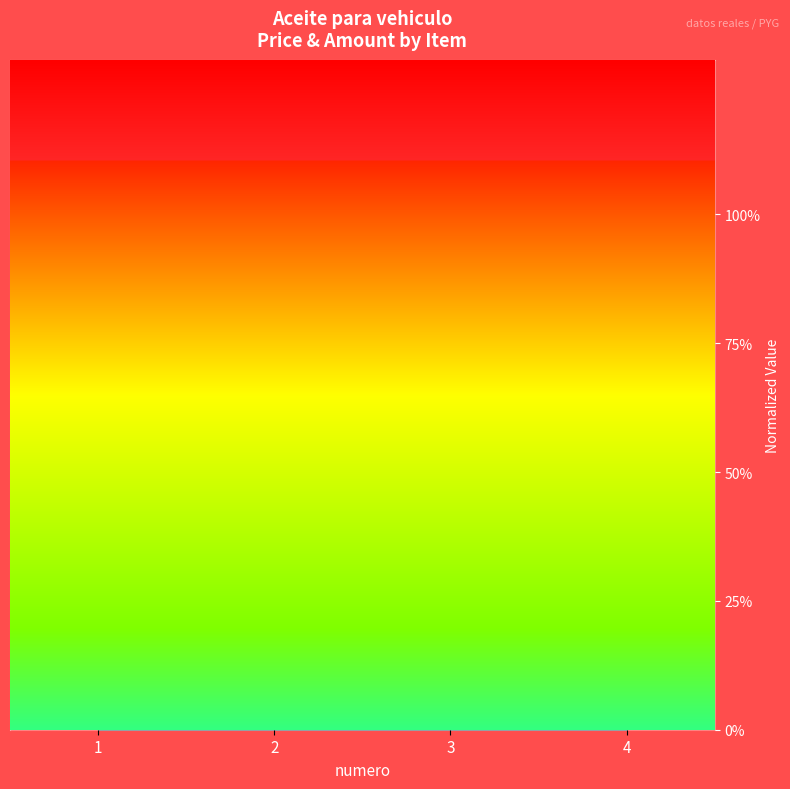

The monto series shows 0.6 at 1. True or false?

True